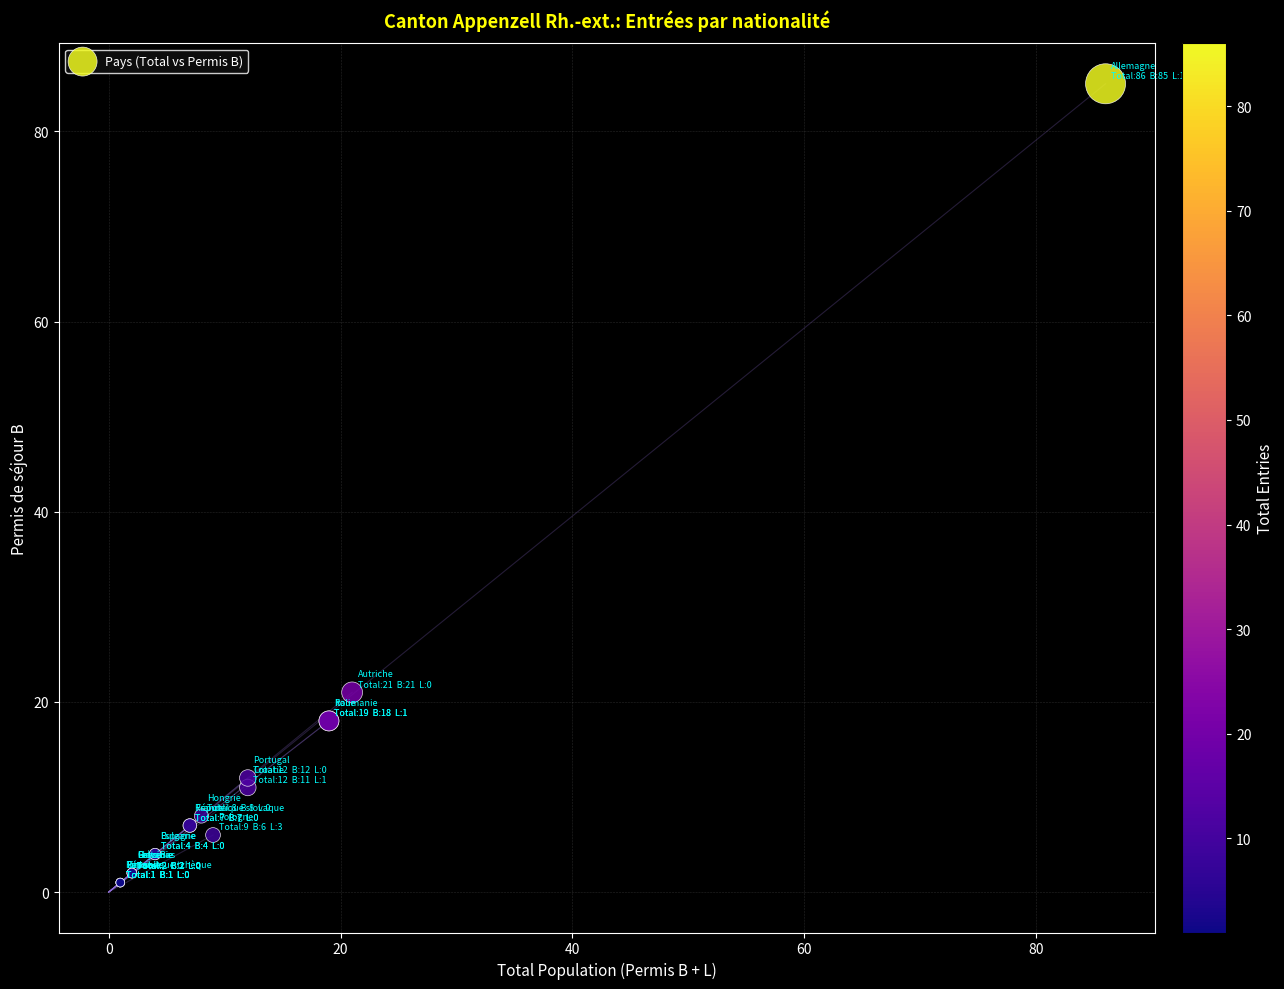

What Y value in the scatter plot is closest to 43?

21